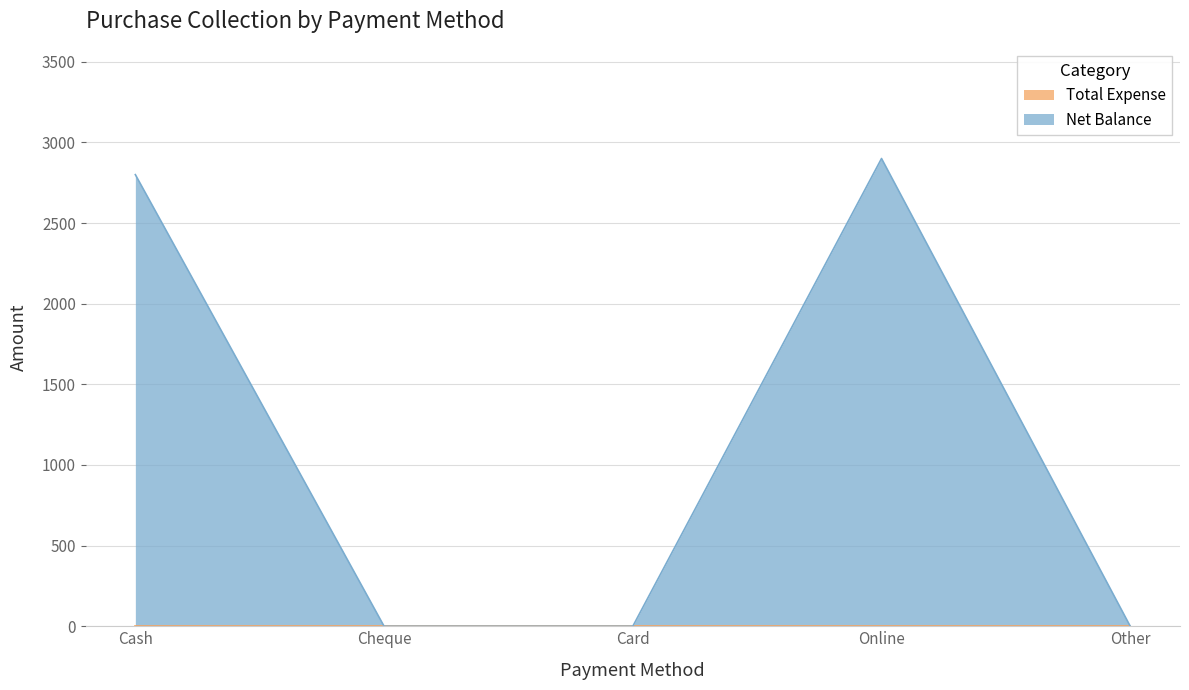

How many values are above zero?

2